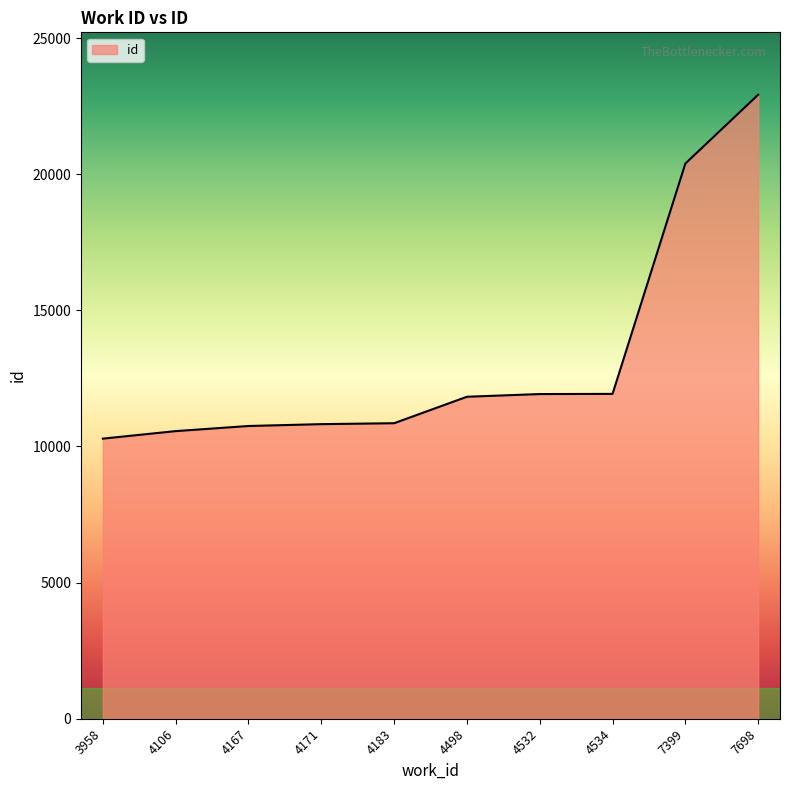

Does the chart display data point markers on the line(s)?

No